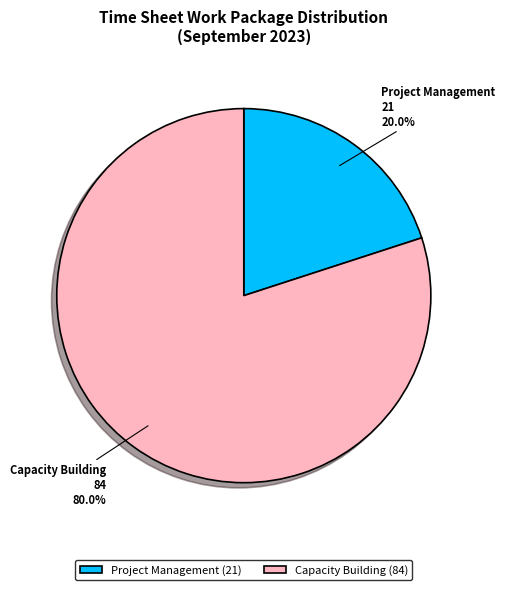

What is the total percentage of Capacity Building and Project Management?

100.0%